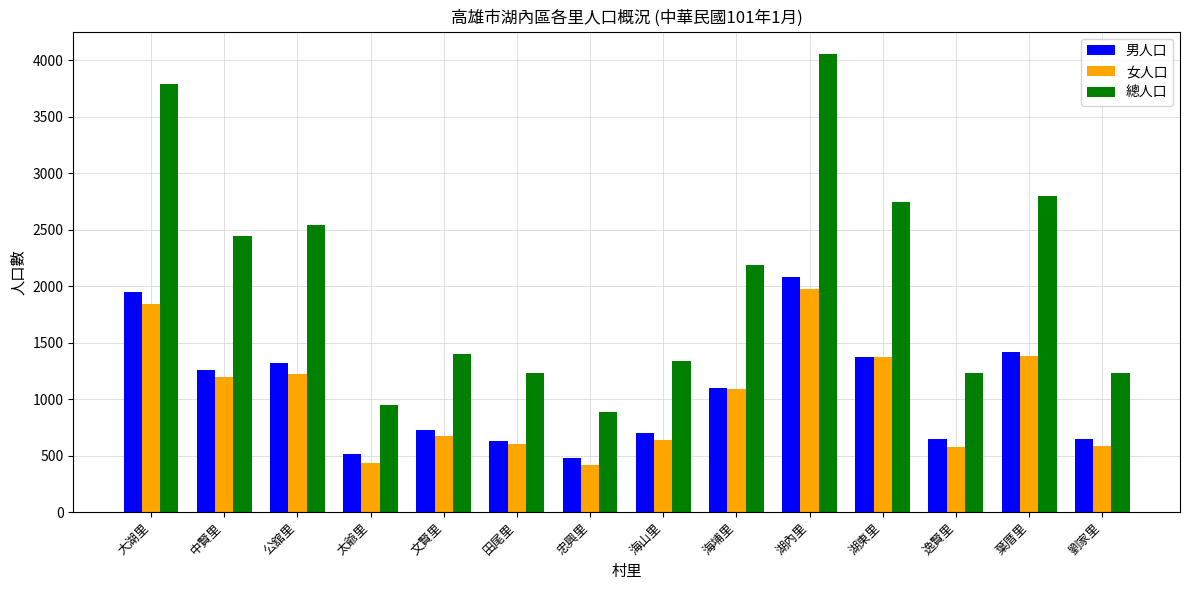

Between 湖東里 and 逸賢里, which series saw the biggest shift?

總人口